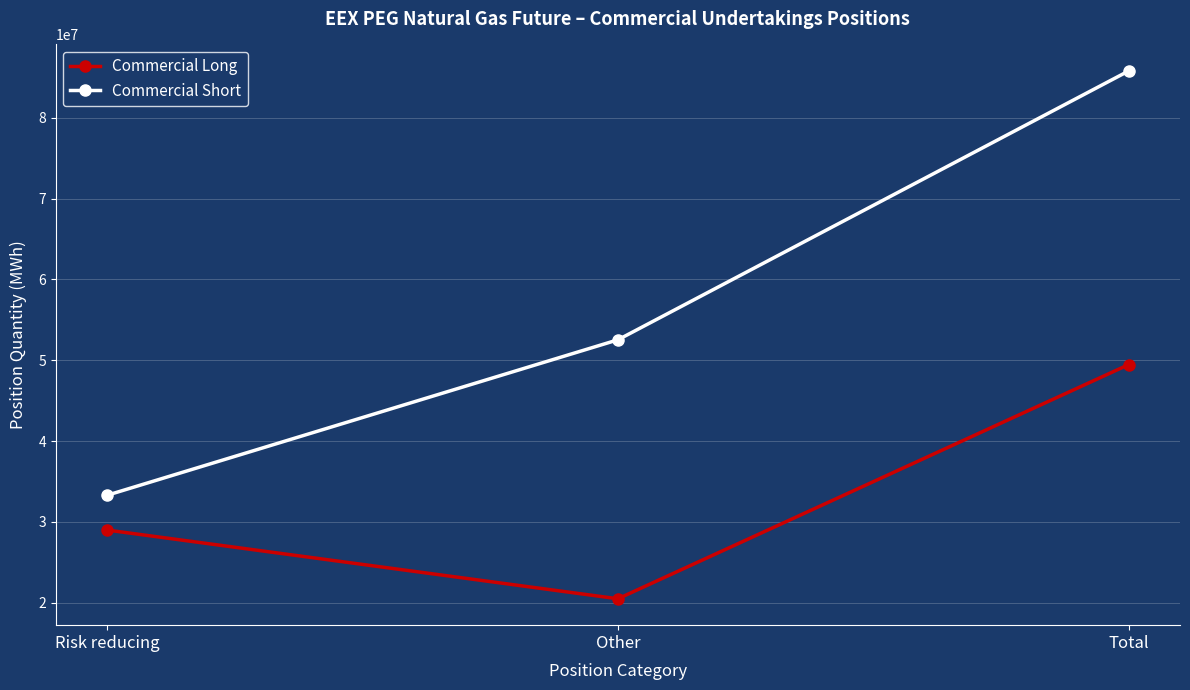

Rank the series by their maximum value, from highest to lowest.

Commercial Short, Commercial Long